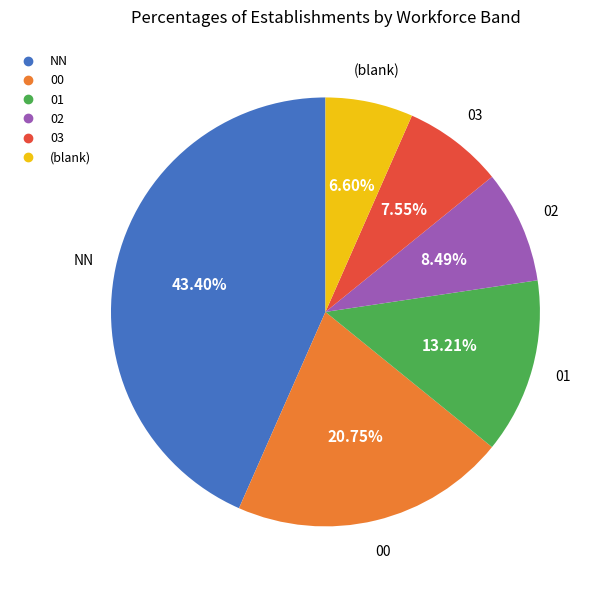

Is there a majority slice in this chart?

No